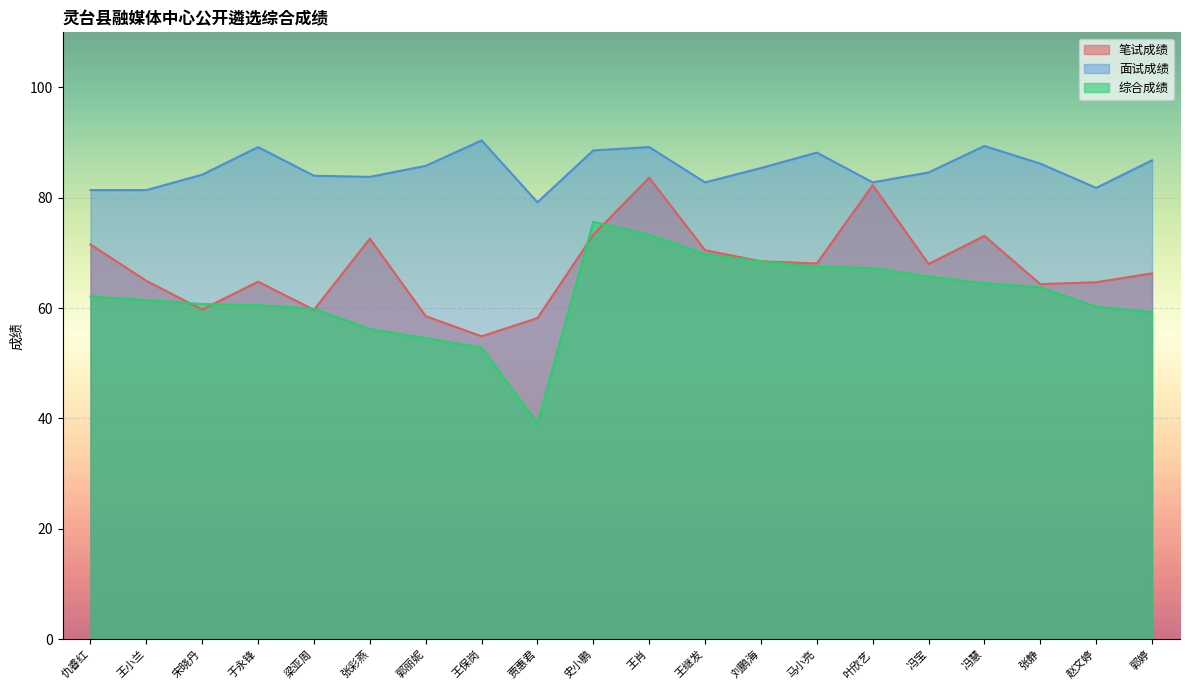

Between 贾惠君 and 王继发, which series saw the biggest shift?

综合成绩